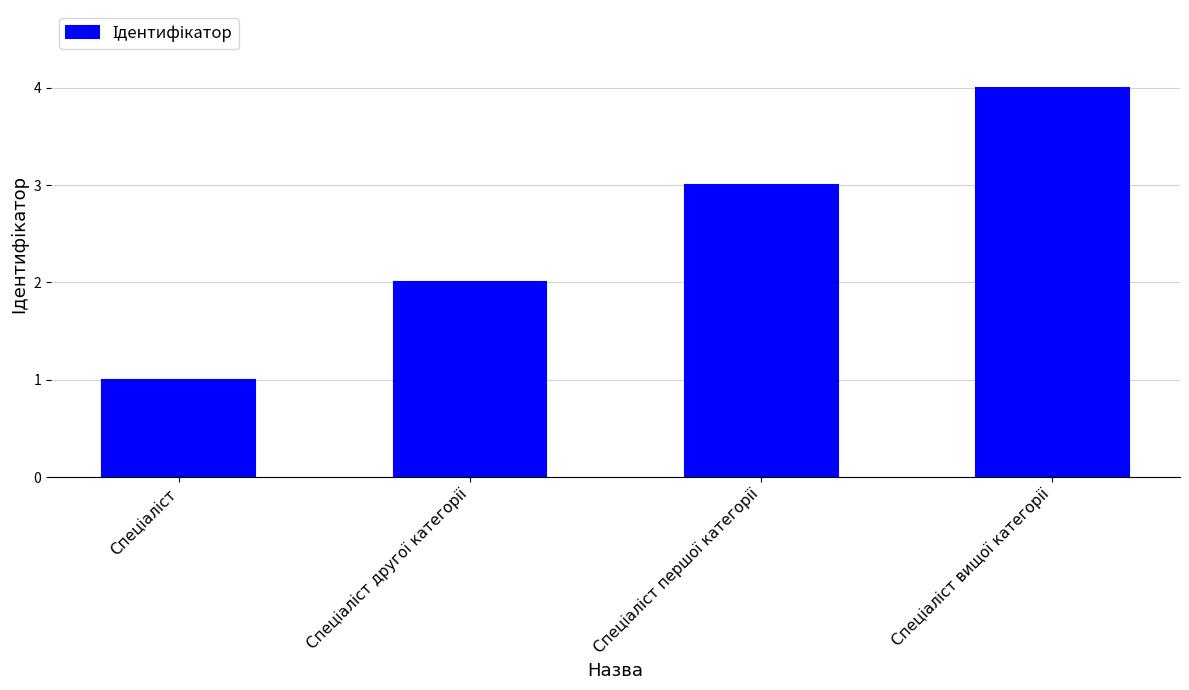

How many data points does each series have?

4